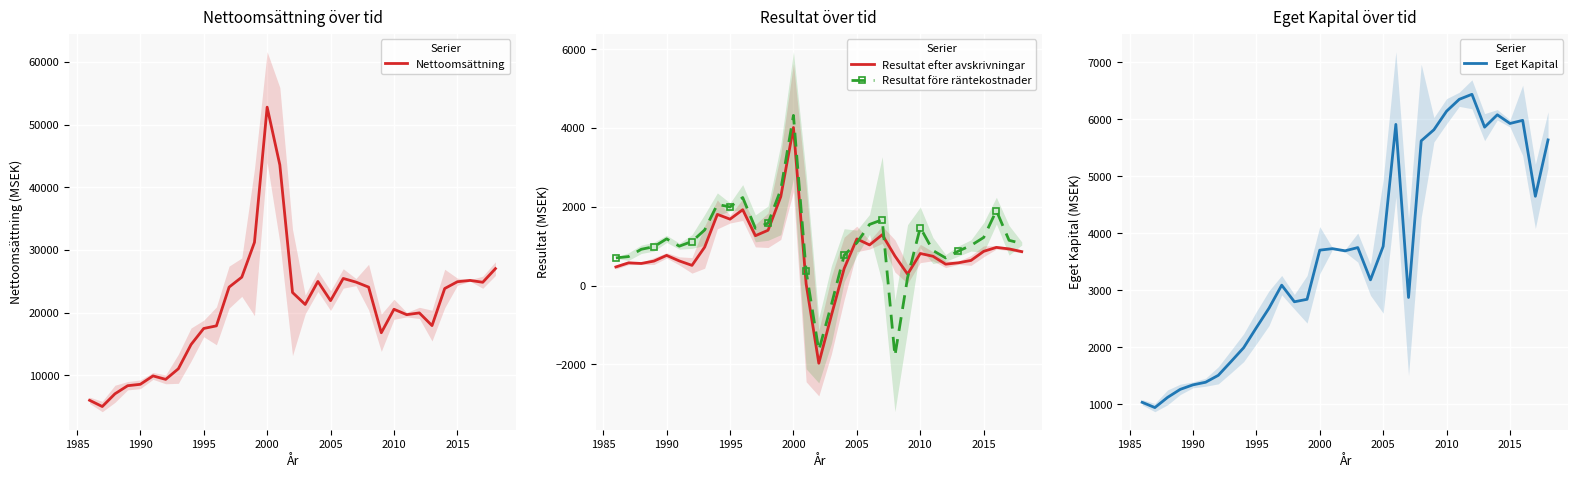

The value of Nettoomsättning at 2005 is 21923.3. True or false?

True